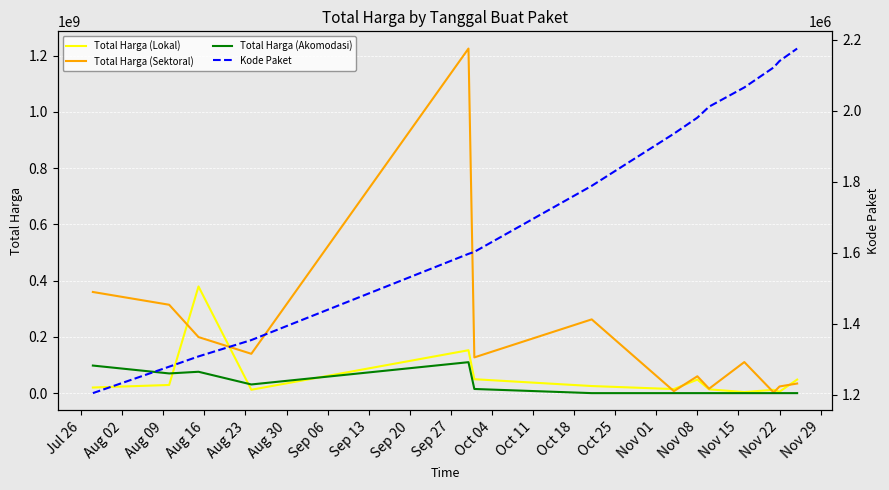

Reading left to right, list all the values displayed in this chart.

Total Harga (Lokal): 19950000	29000000	379075000	12000000	152477000	49478000	25200000	14400000	48140000	13442000	3825000	11800000	5093000	48140000
Total Harga (Sektoral): 359500000	314121780	199200000	139800000	1224682000	127000000	262118150	6936000	59935000	15787200	110389990	2395750	23680800	34132505
Total Harga (Akomodasi): 98000000	70000000	75920000	30800000	110000000	14750000	0	0	0	0	0	0	0	0
Kode Paket: 1205257	1279649	1308563	1354517	1597005	1602603	1788370	1935089	1980186	2011140	2065183	2121450	2139573	2174549